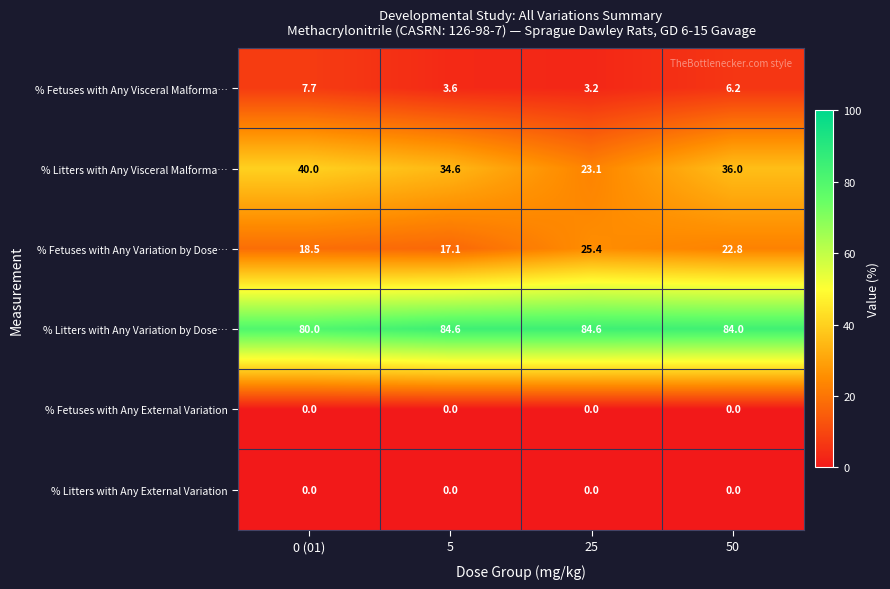

Reading right to left, extract all data points from this chart.

% Fetuses with Any Visceral Malforma…: 6.2	3.2	3.6	7.7
% Litters with Any Visceral Malforma…: 36.0	23.1	34.6	40.0
% Fetuses with Any Variation by Dose…: 22.8	25.4	17.1	18.5
% Litters with Any Variation by Dose…: 84.0	84.6	84.6	80.0
% Fetuses with Any External Variation: 0.0	0.0	0.0	0.0
% Litters with Any External Variation: 0.0	0.0	0.0	0.0